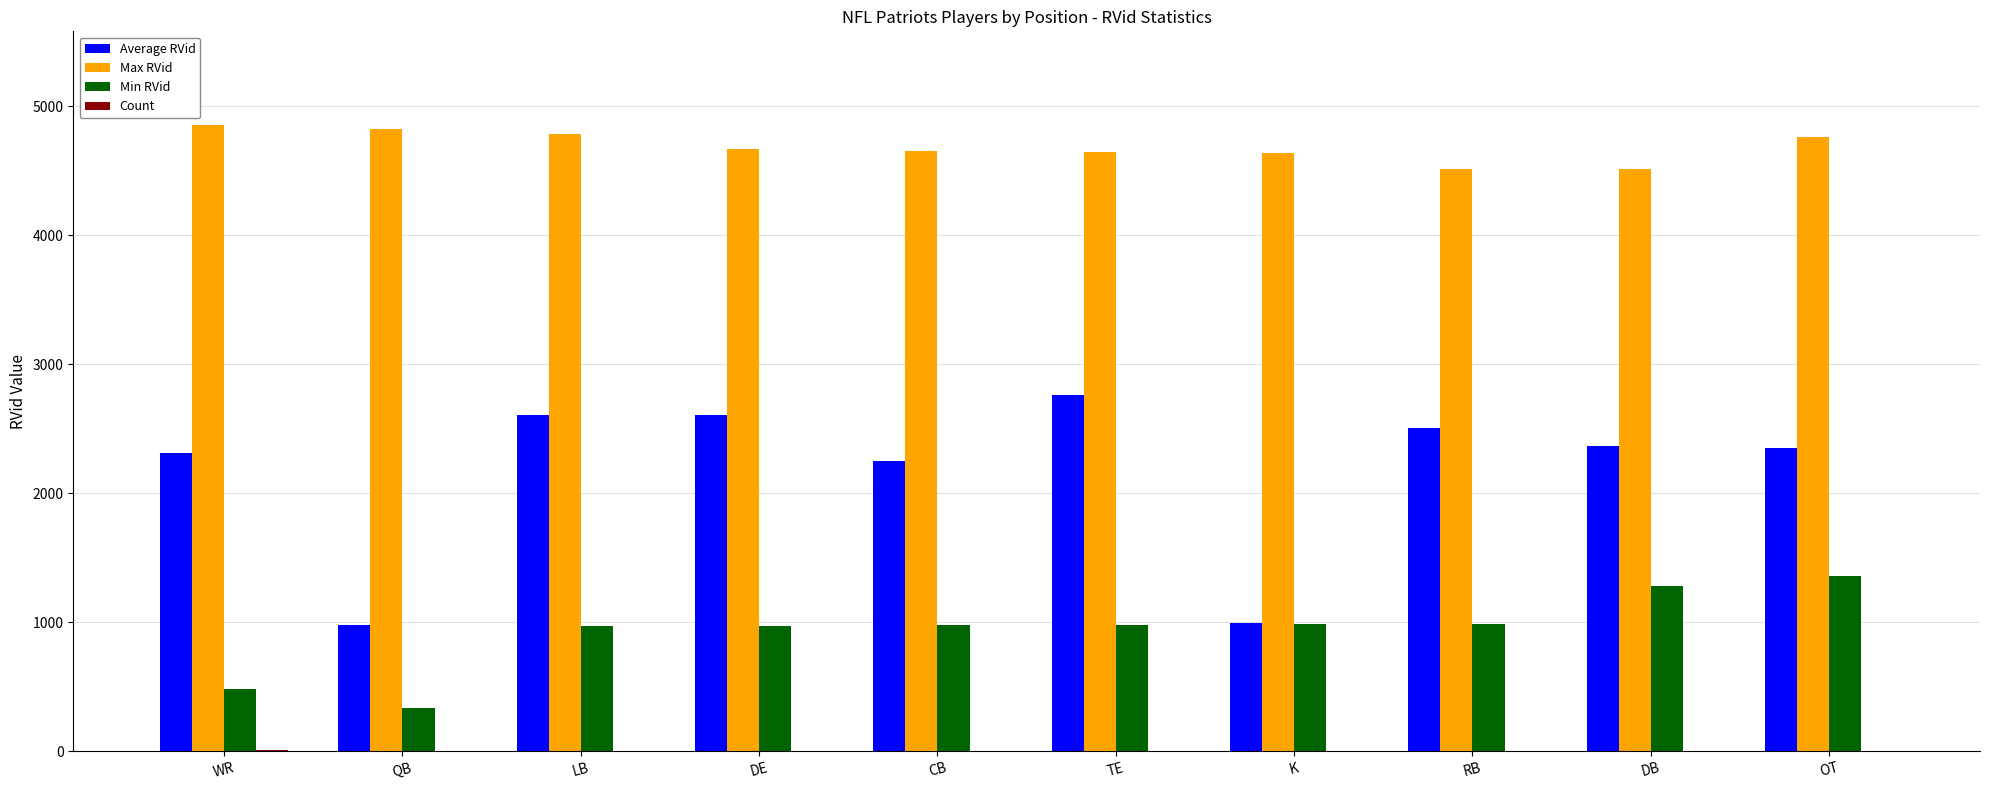

What is the sum of all Min RVid values?

9353